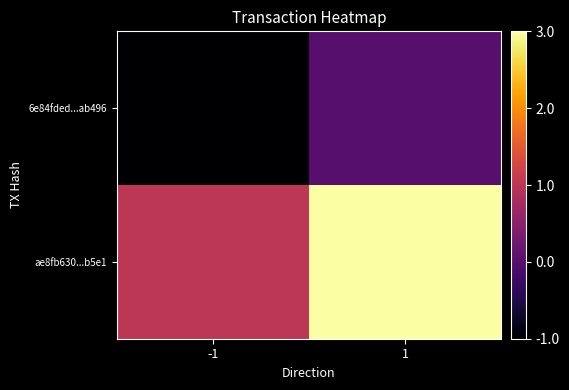

At which category is the sum across all series the highest?

1